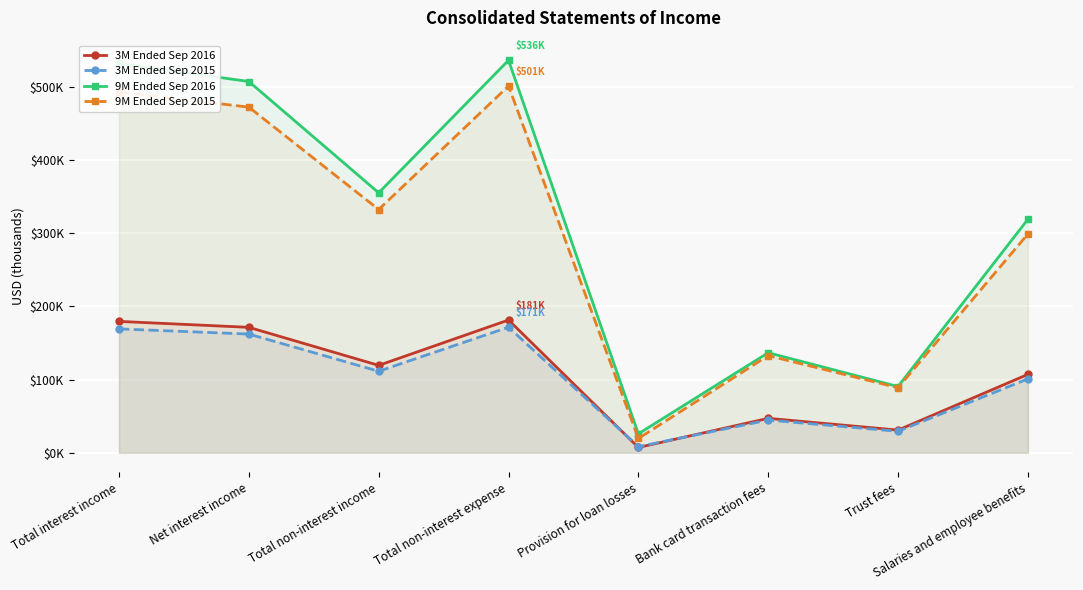

True or false: 3M Ended Sep 2015 has a value of 90896 at Net interest income.

False